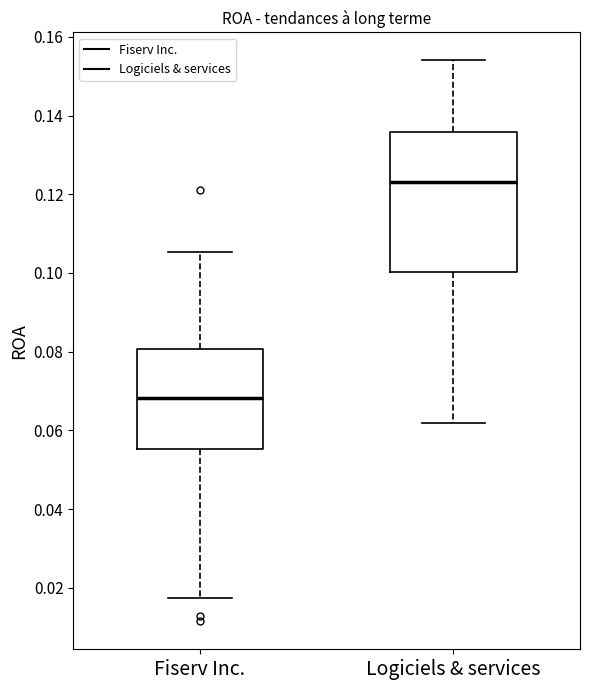

Reading left to right, read every box against the y-axis: the position of its median line, the range the box covers, and the ends of its whiskers. The values are not printed on the chart, so give them approximately, as read against the axis.

Fiserv Inc.: median 0.068, box 0.056 to 0.080, whiskers 0.018 to 0.106
Logiciels & services: median 0.124, box 0.100 to 0.136, whiskers 0.062 to 0.154